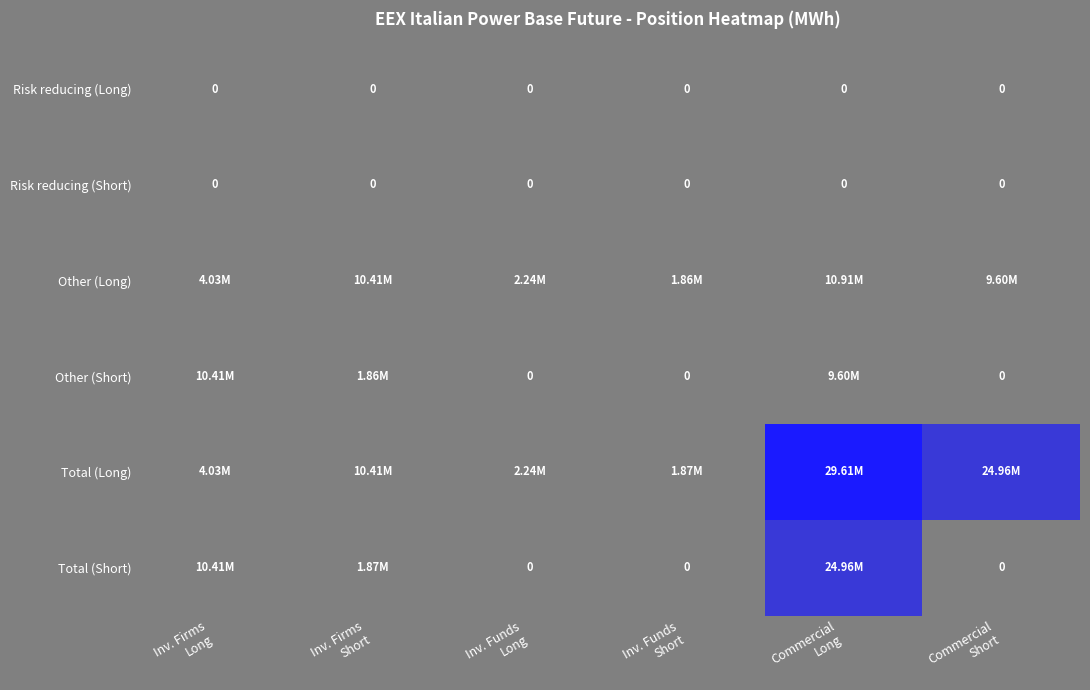

Count the number of data series in this chart.

6